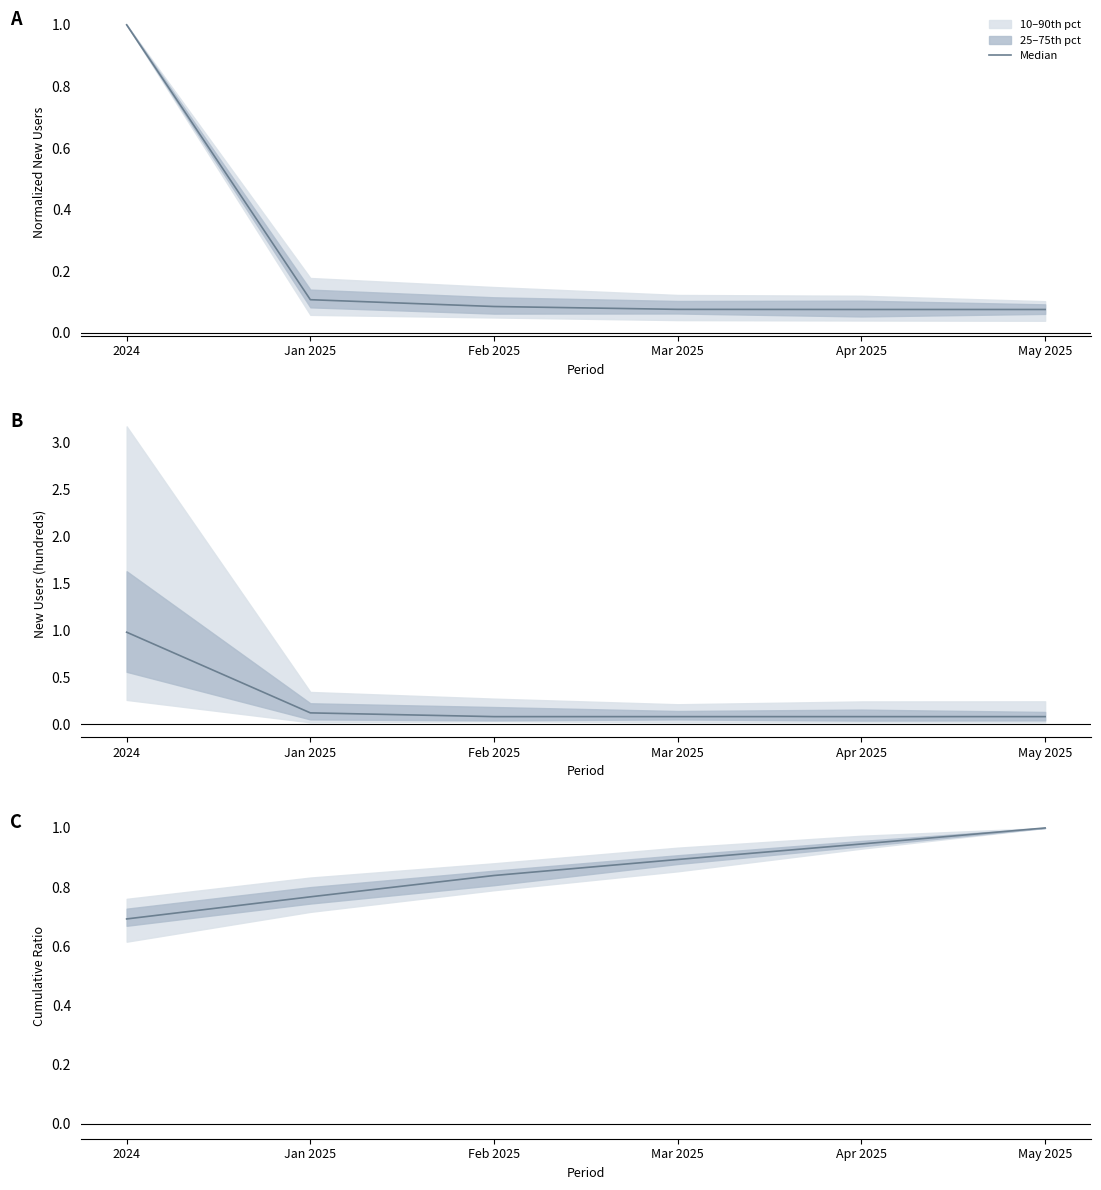

At which category does the chart reach its minimum across all series?

2024